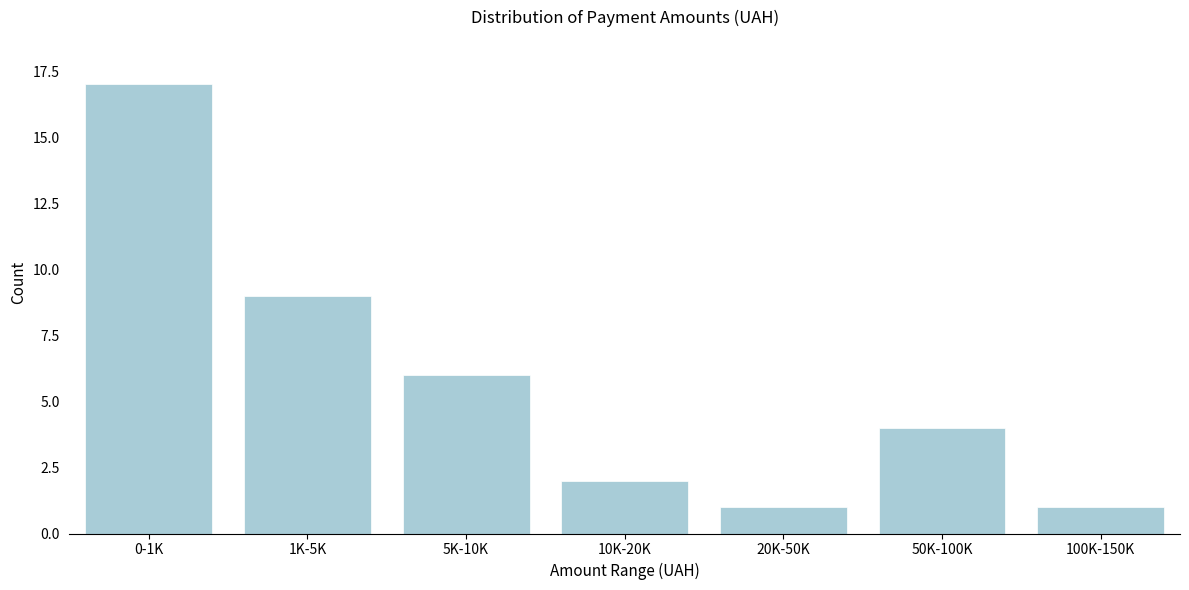

Reading left to right, extract all data points from this chart.

0-1K=17	1K-5K=9	5K-10K=6	10K-20K=2	20K-50K=1	50K-100K=4	100K-150K=1